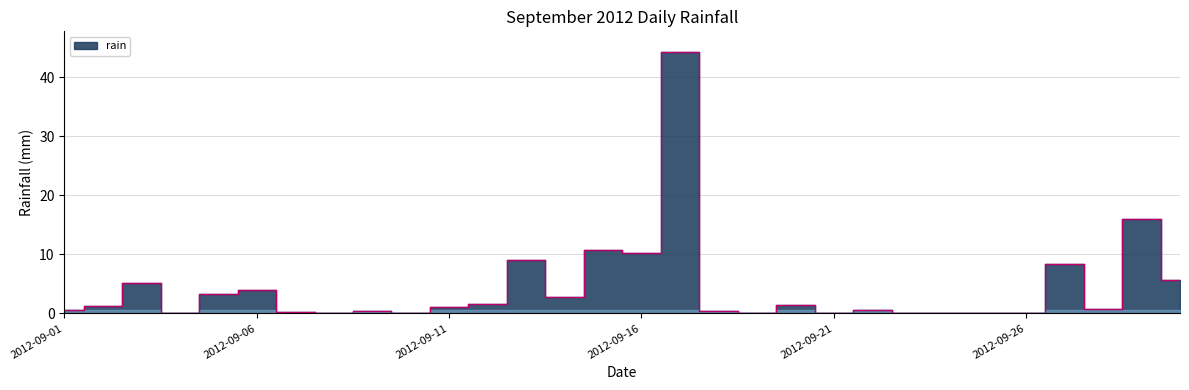

What is the difference between the second highest and second lowest values?

16.0